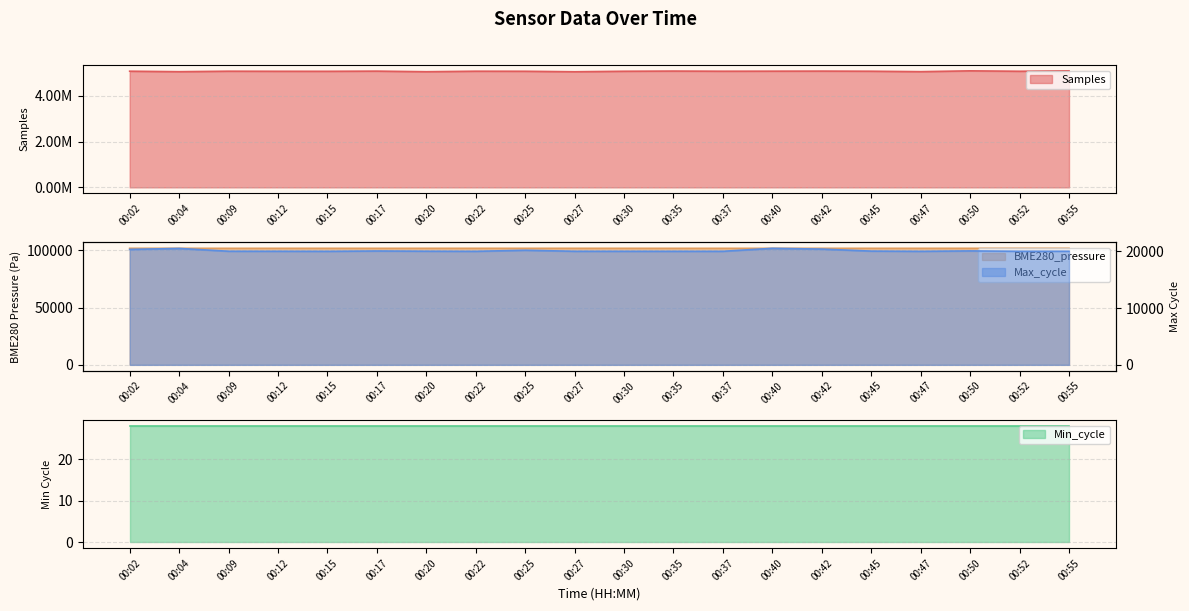

What is the value of the Max_cycle point at the 7th from the left?

20044.0